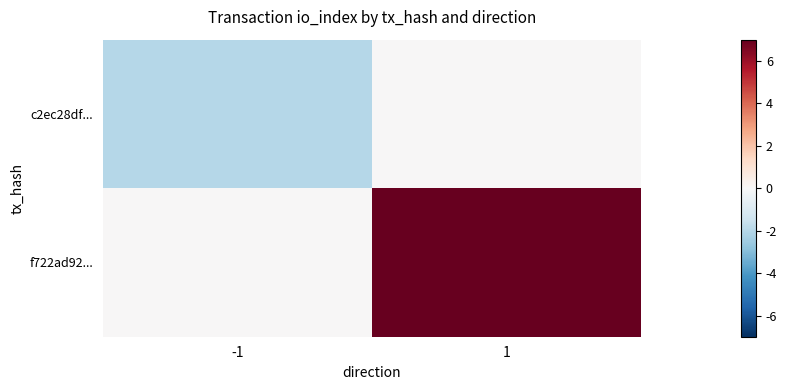

What is the difference between the highest and lowest values at 1?

7